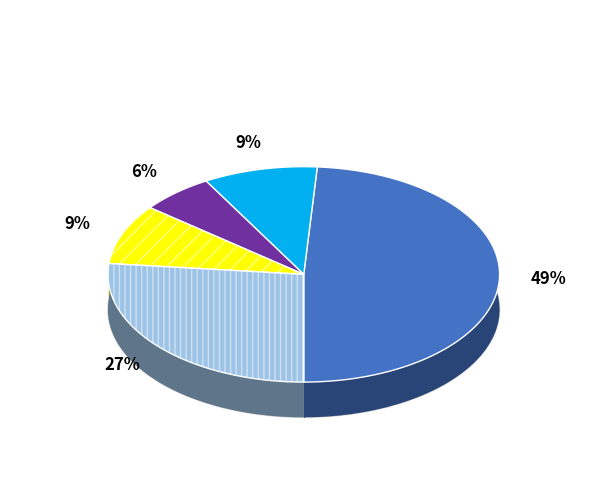

Is it true that 工资福利支出 is 39% of the pie?

False